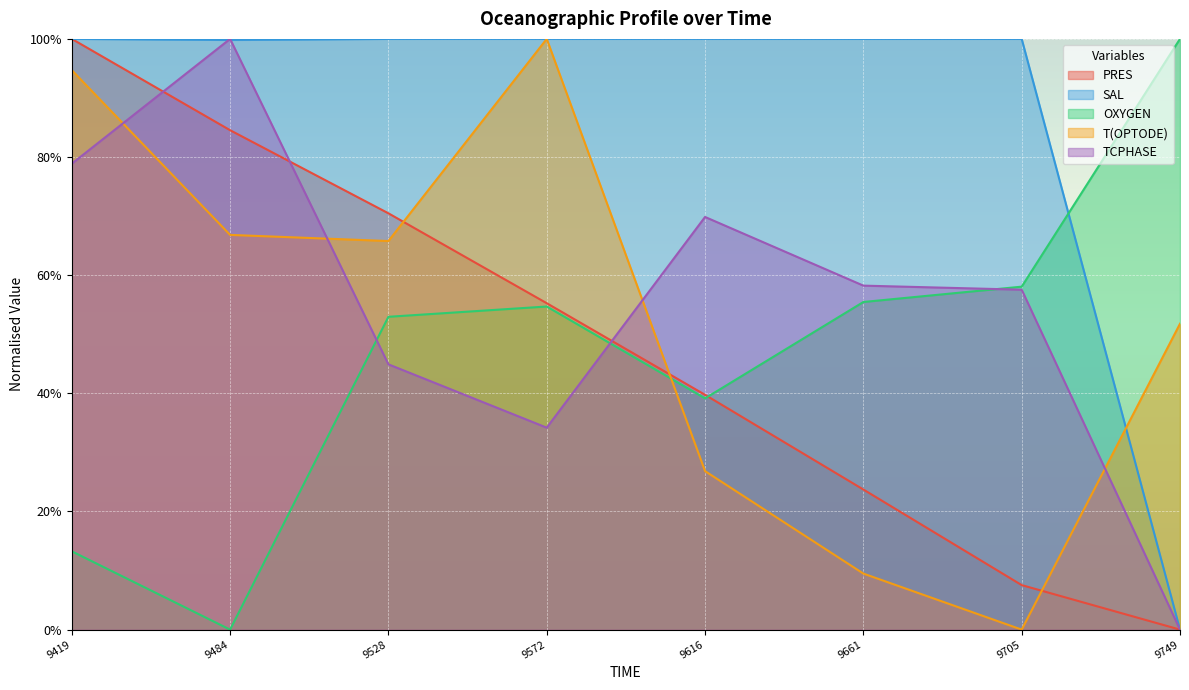

In TCPHASE, how many points are lower than both neighbors (excluding endpoints)?

1